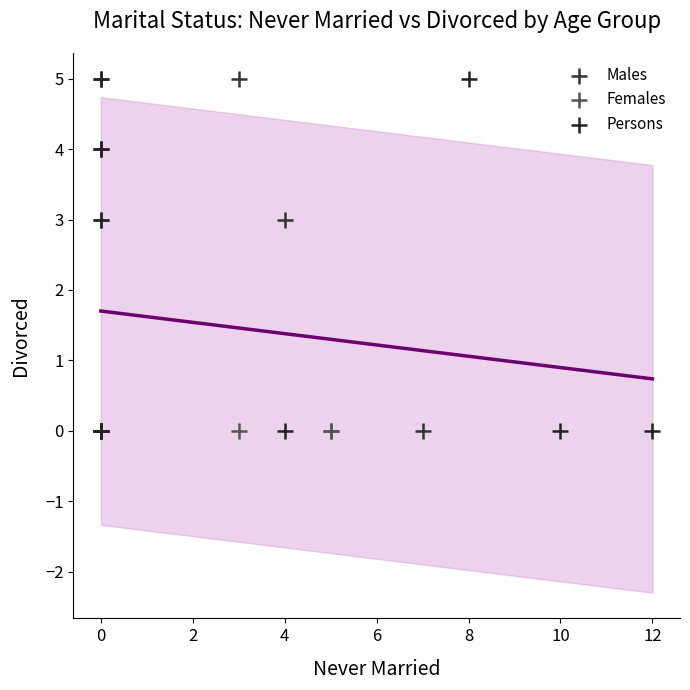

What are all the series names shown in the legend?

Males, Females, Persons